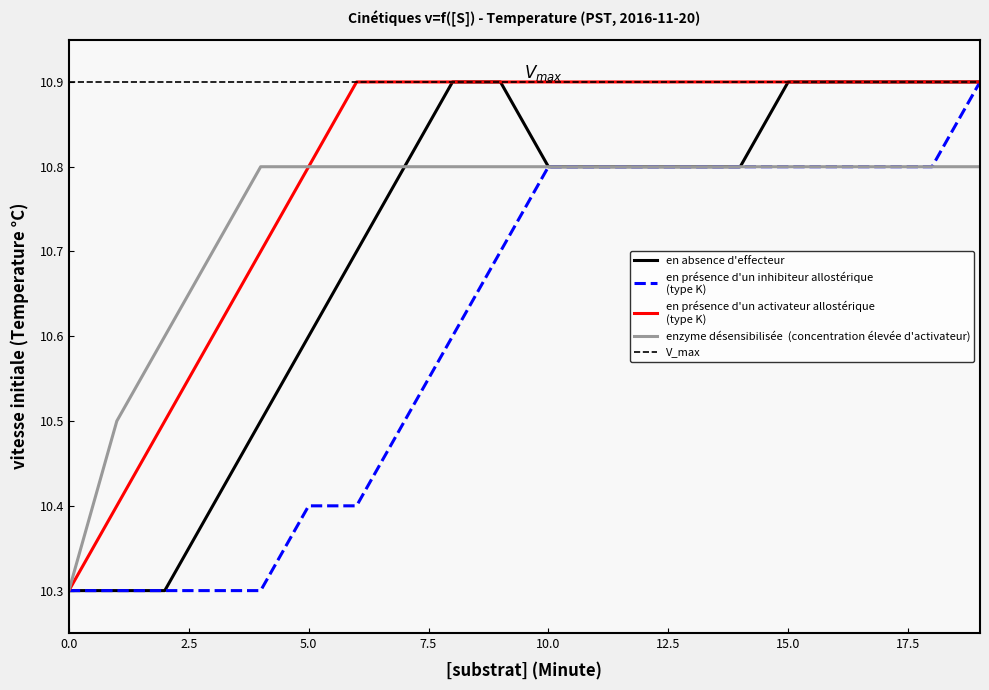

What is the total value across all series at 17?

43.4